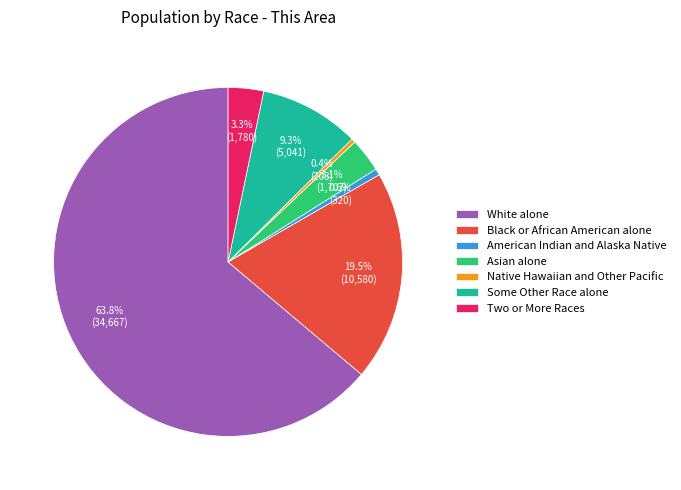

What is the ratio of the value at Black or African American alone to the value at Native Hawaiian and Other Pacific?

52.1